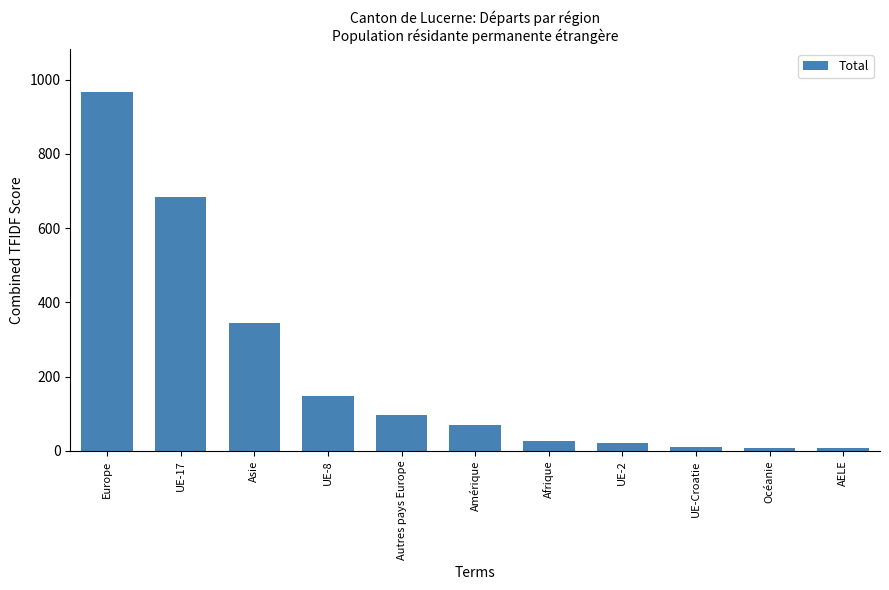

What is the maximum value shown in the chart?

967